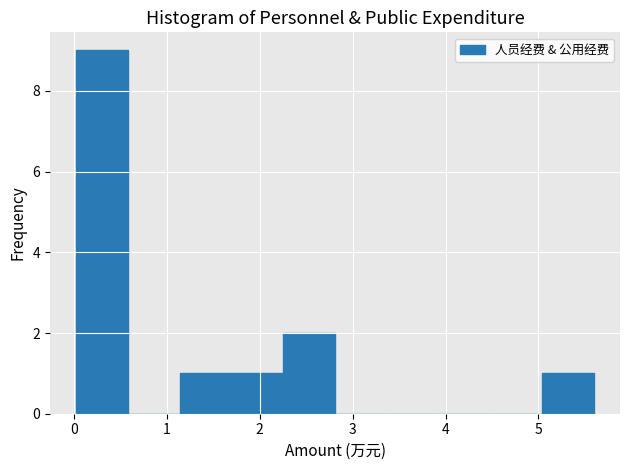

Reading left to right, list every bar in this chart as the range it spans on the x-axis followed by its height. Neither the bar edges nor the heights are printed on the chart, so give them approximately, as read against the axes.

0.0 to 0.6: 9
0.6 to 1.1: 0
1.1 to 1.7: 1
1.7 to 2.3: 1
2.3 to 2.8: 2
2.8 to 3.4: 0
3.4 to 3.9: 0
3.9 to 4.5: 0
4.5 to 5.0: 0
5.0 to 5.6: 1